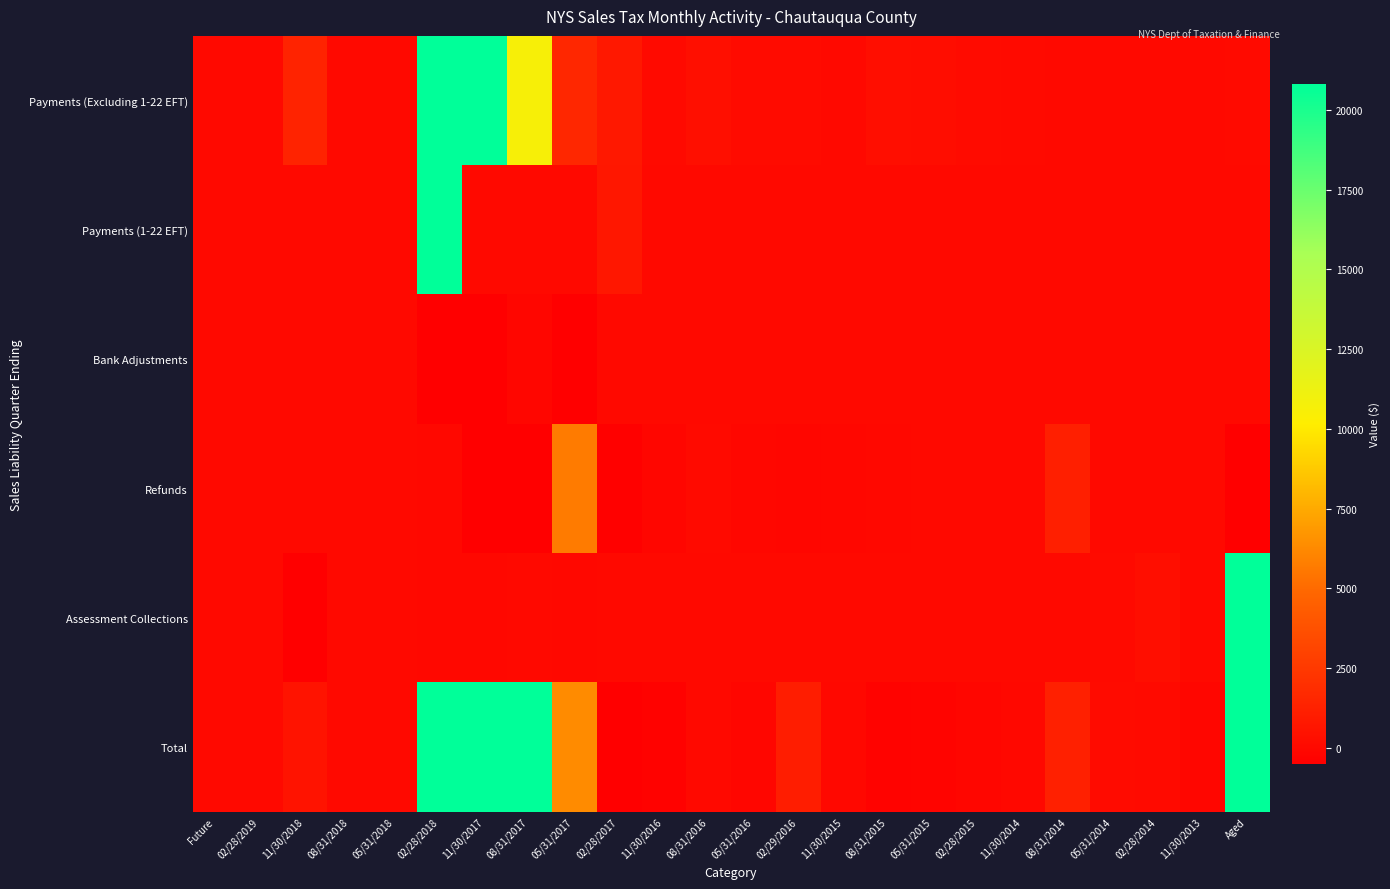

Which series has the largest range (max minus min)?

Total